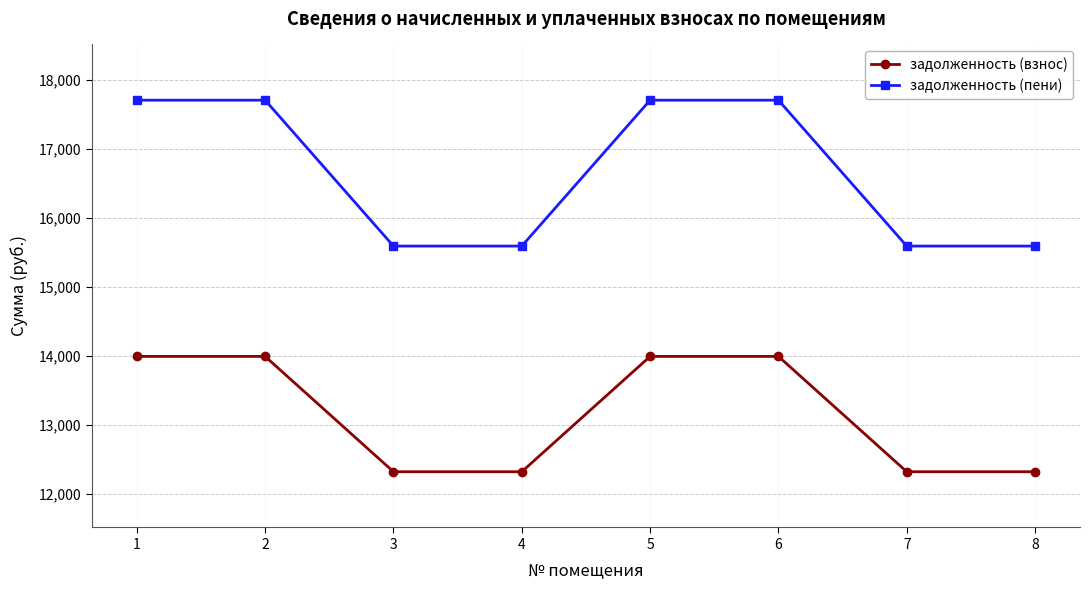

True or false: задолженность (пени) and задолженность (взнос) intersect in this chart.

False